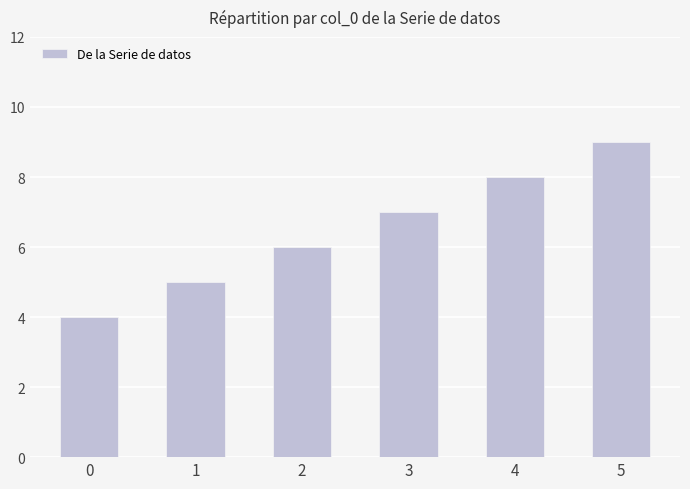

List the labels in order of value, largest first.

5, 4, 3, 2, 1, 0